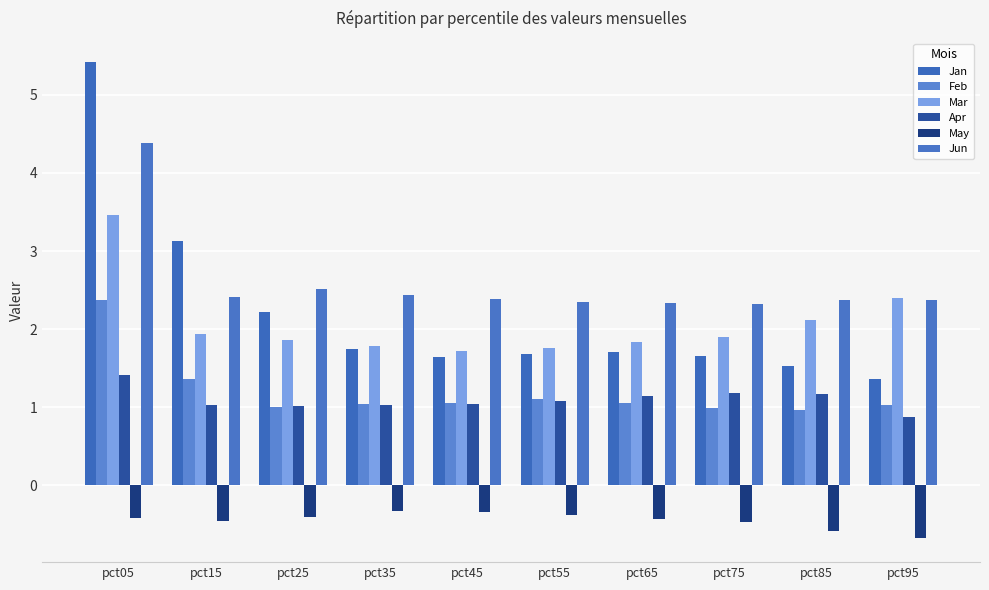

Does the chart contain stacked bars?

No